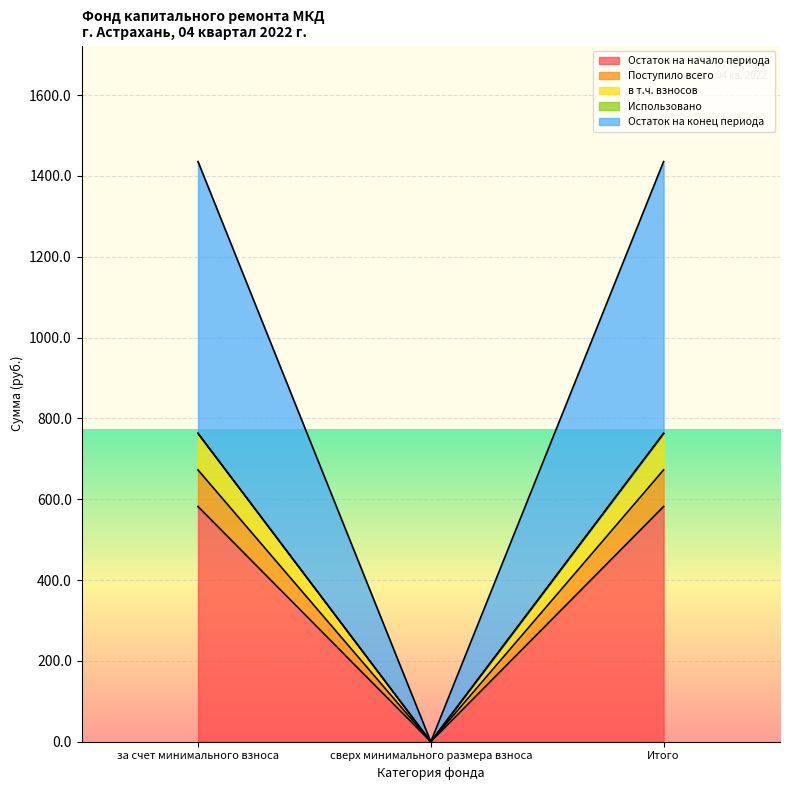

At which label does Остаток на конец периода reach its peak?

за счет минимального взноса